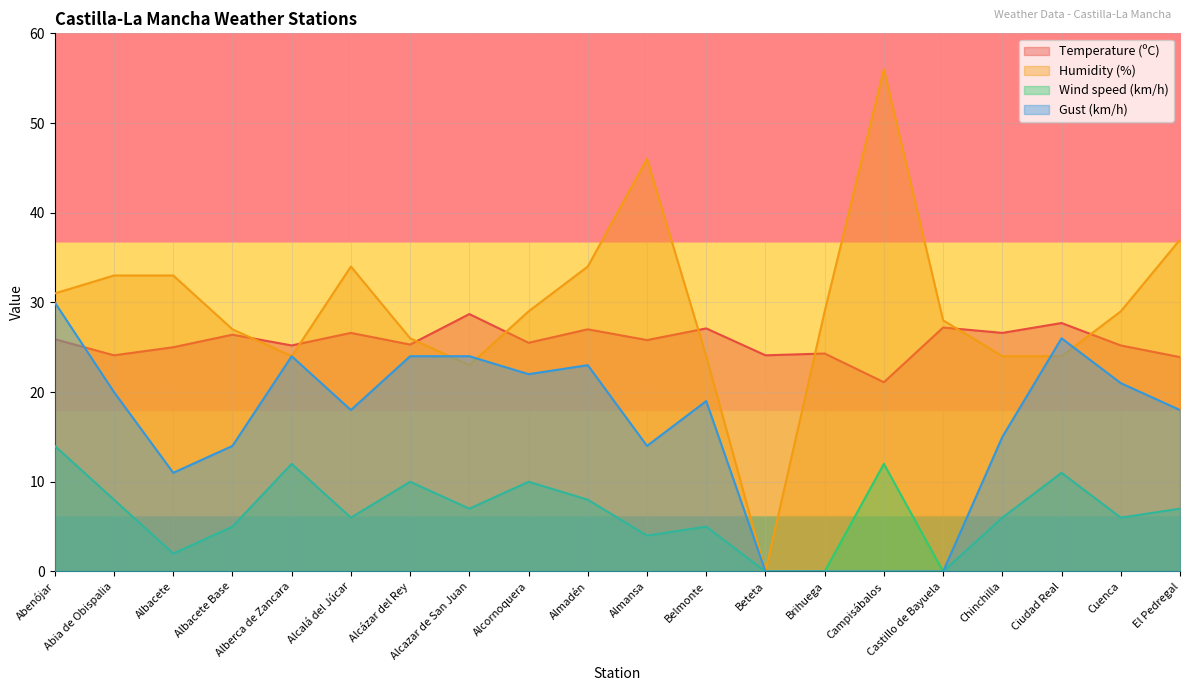

True or false: Temperature (ºC) and Humidity (%) intersect in this chart.

True